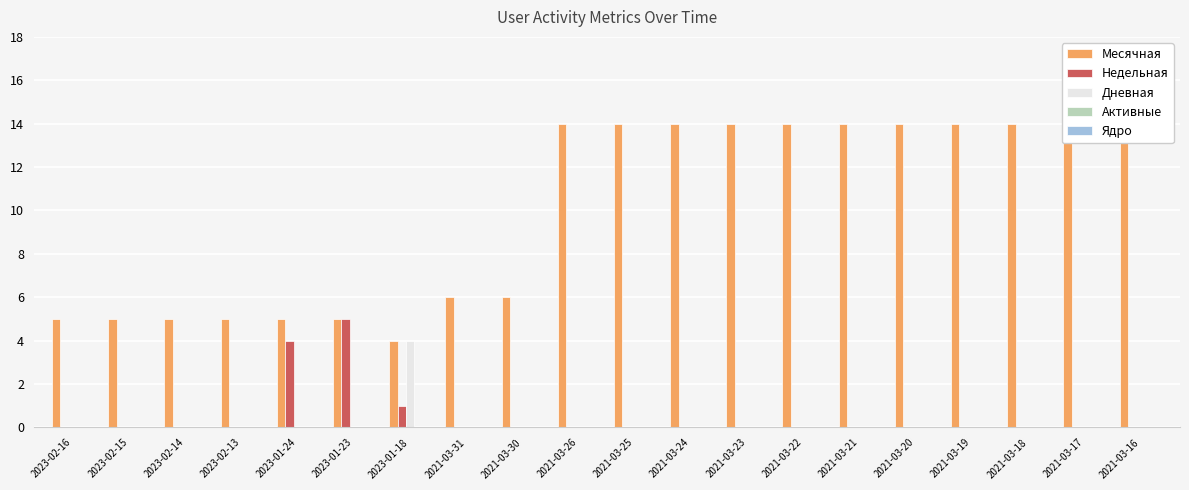

True or false: Месячная has a value of 14 at 2021-03-26.

True